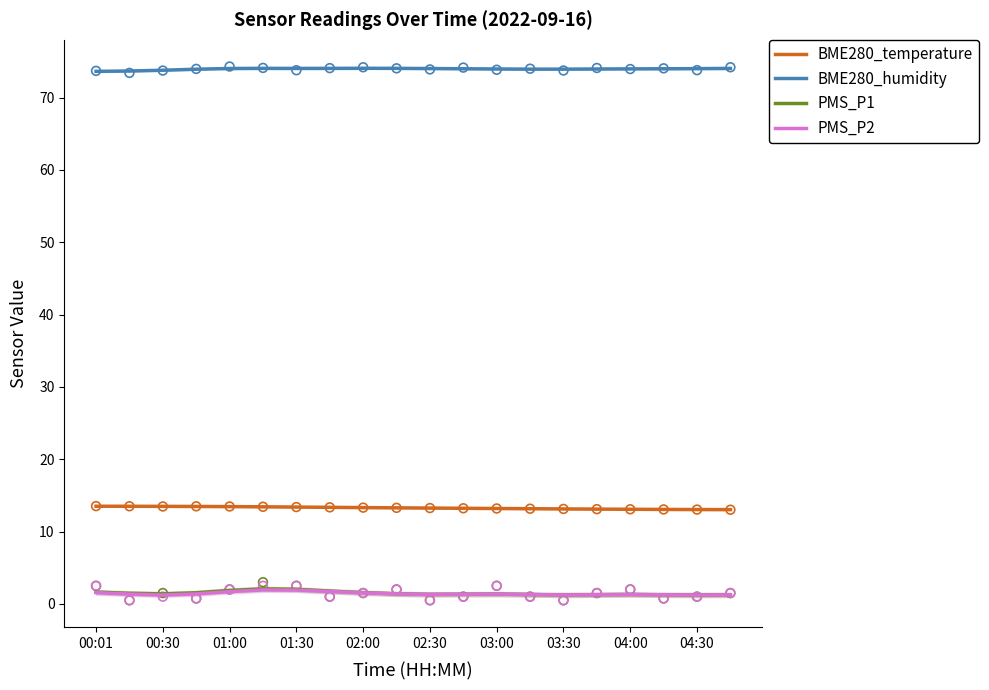

What are all the series names shown in the legend?

BME280_temperature, BME280_humidity, PMS_P1, PMS_P2